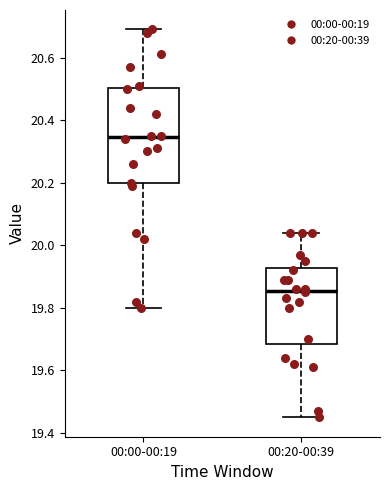

Reading left to right, read every box against the y-axis: the position of its median line, the range the box covers, and the ends of its whiskers. The values are not printed on the chart, so give them approximately, as read against the axis.

00:00-00:19: median 20.34, box 20.20 to 20.50, whiskers 19.80 to 20.70
00:20-00:39: median 19.86, box 19.68 to 19.92, whiskers 19.46 to 20.04